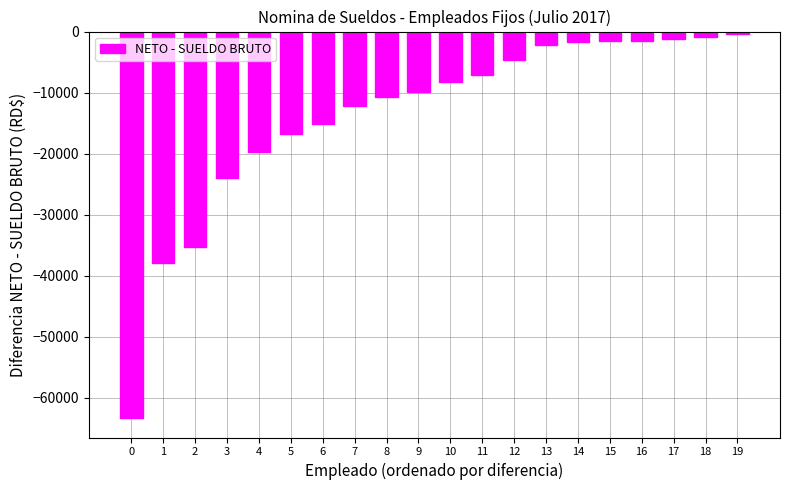

What is the change in value from 0 to 16?

+61807.8